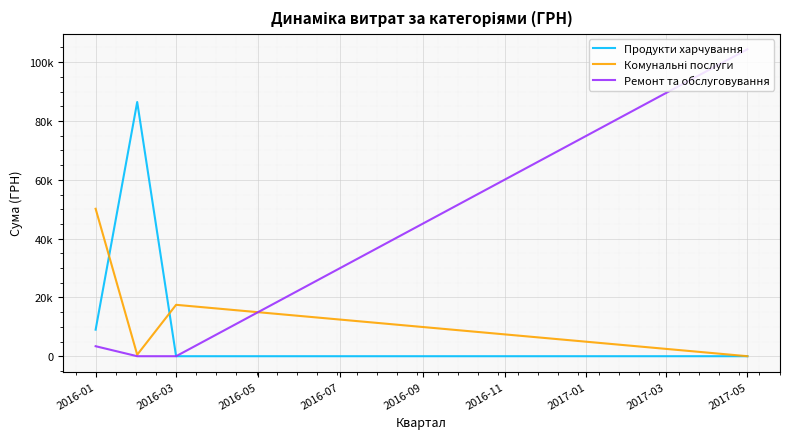

Does the chart display data point markers on the line(s)?

No